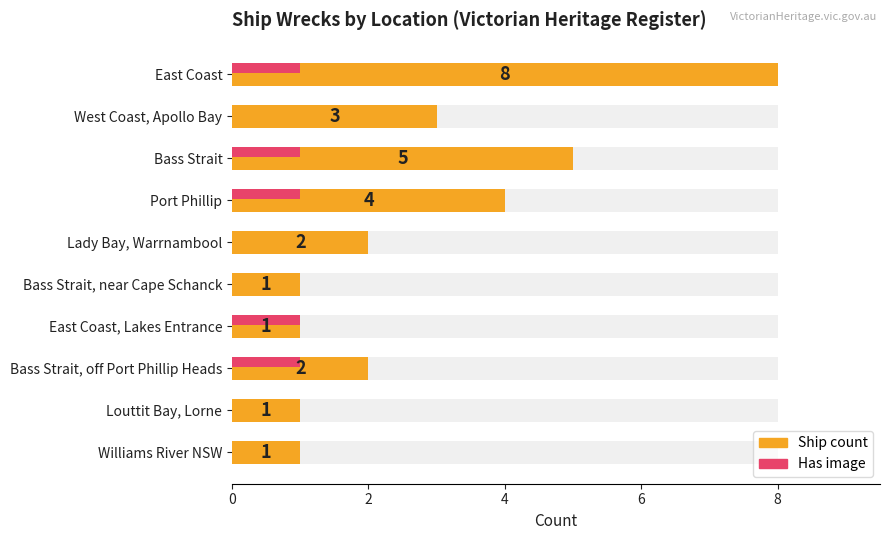

What value does the Has image series have at Bass Strait, off Port Phillip Heads?

1